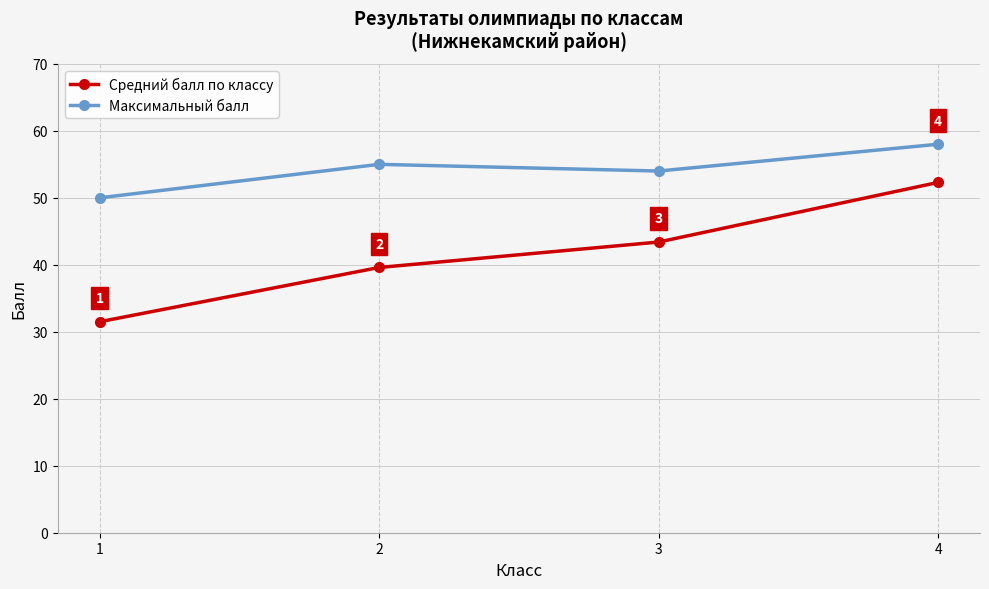

What are all the series names shown in the legend?

Средний балл по классу, Максимальный балл